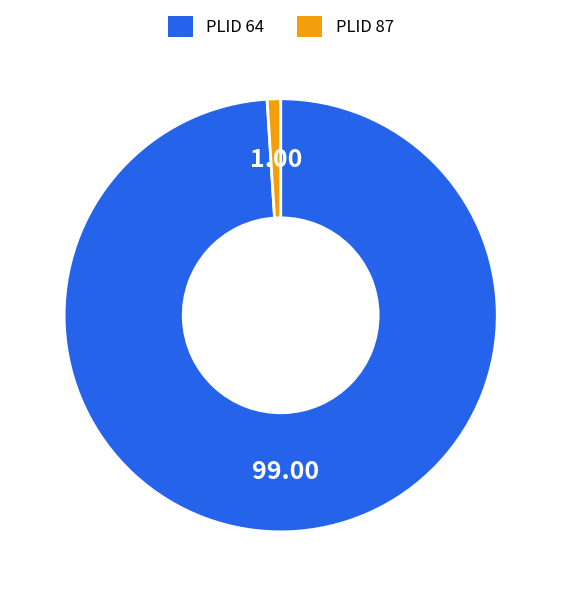

Is there a majority slice in this chart?

Yes